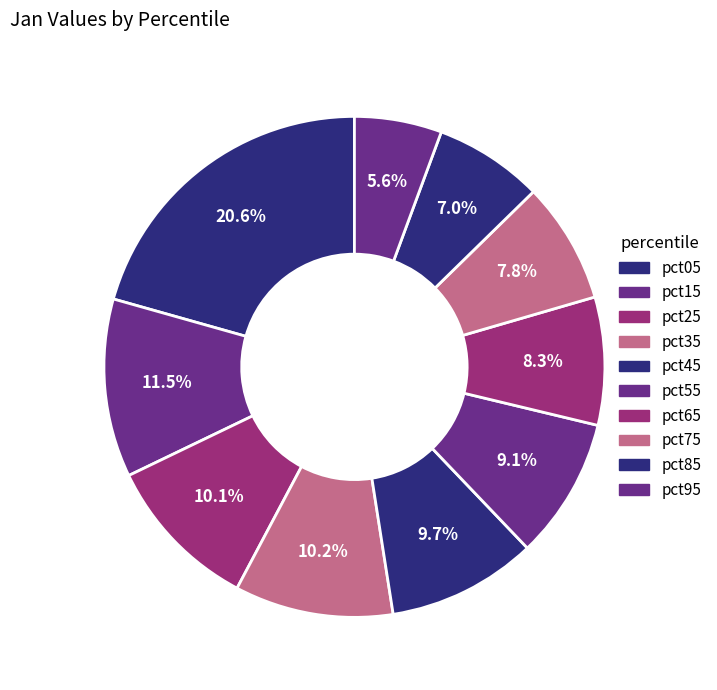

What percentage is the pct65 slice, to the nearest percent?

8%